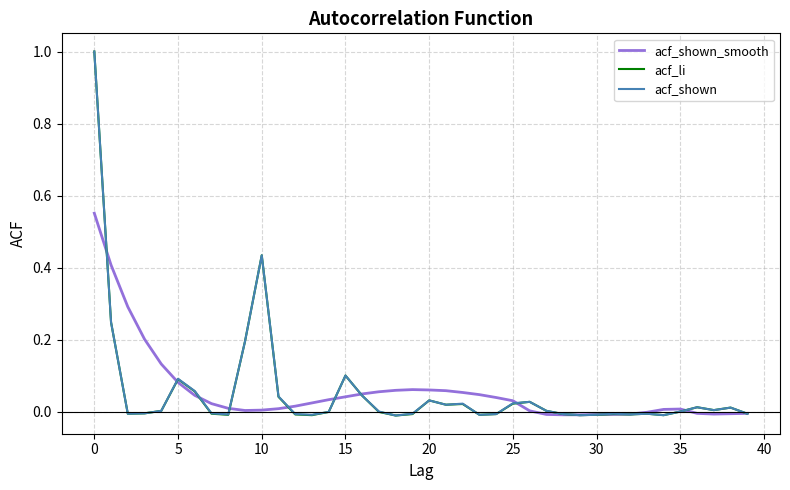

What is the highest value of the acf_shown series?

1.0